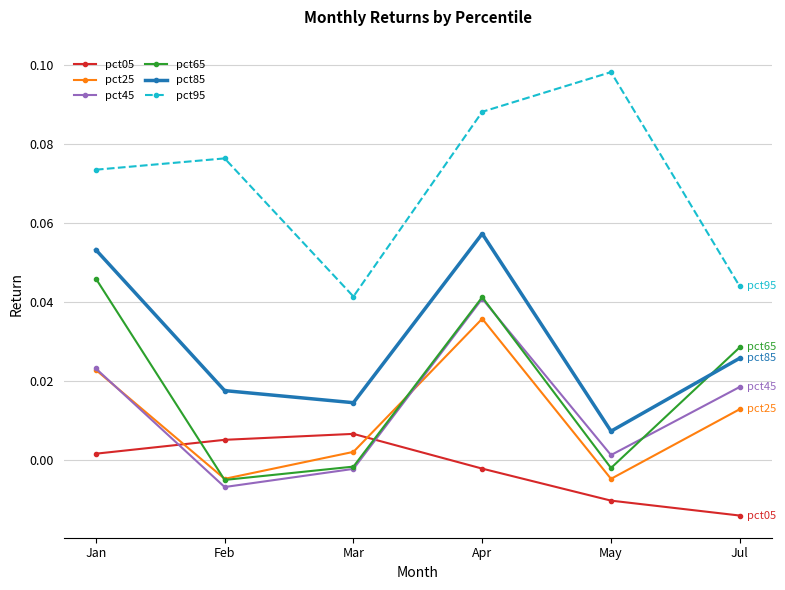

Rank the series by their maximum value, from lowest to highest.

pct05, pct25, pct45, pct65, pct85, pct95